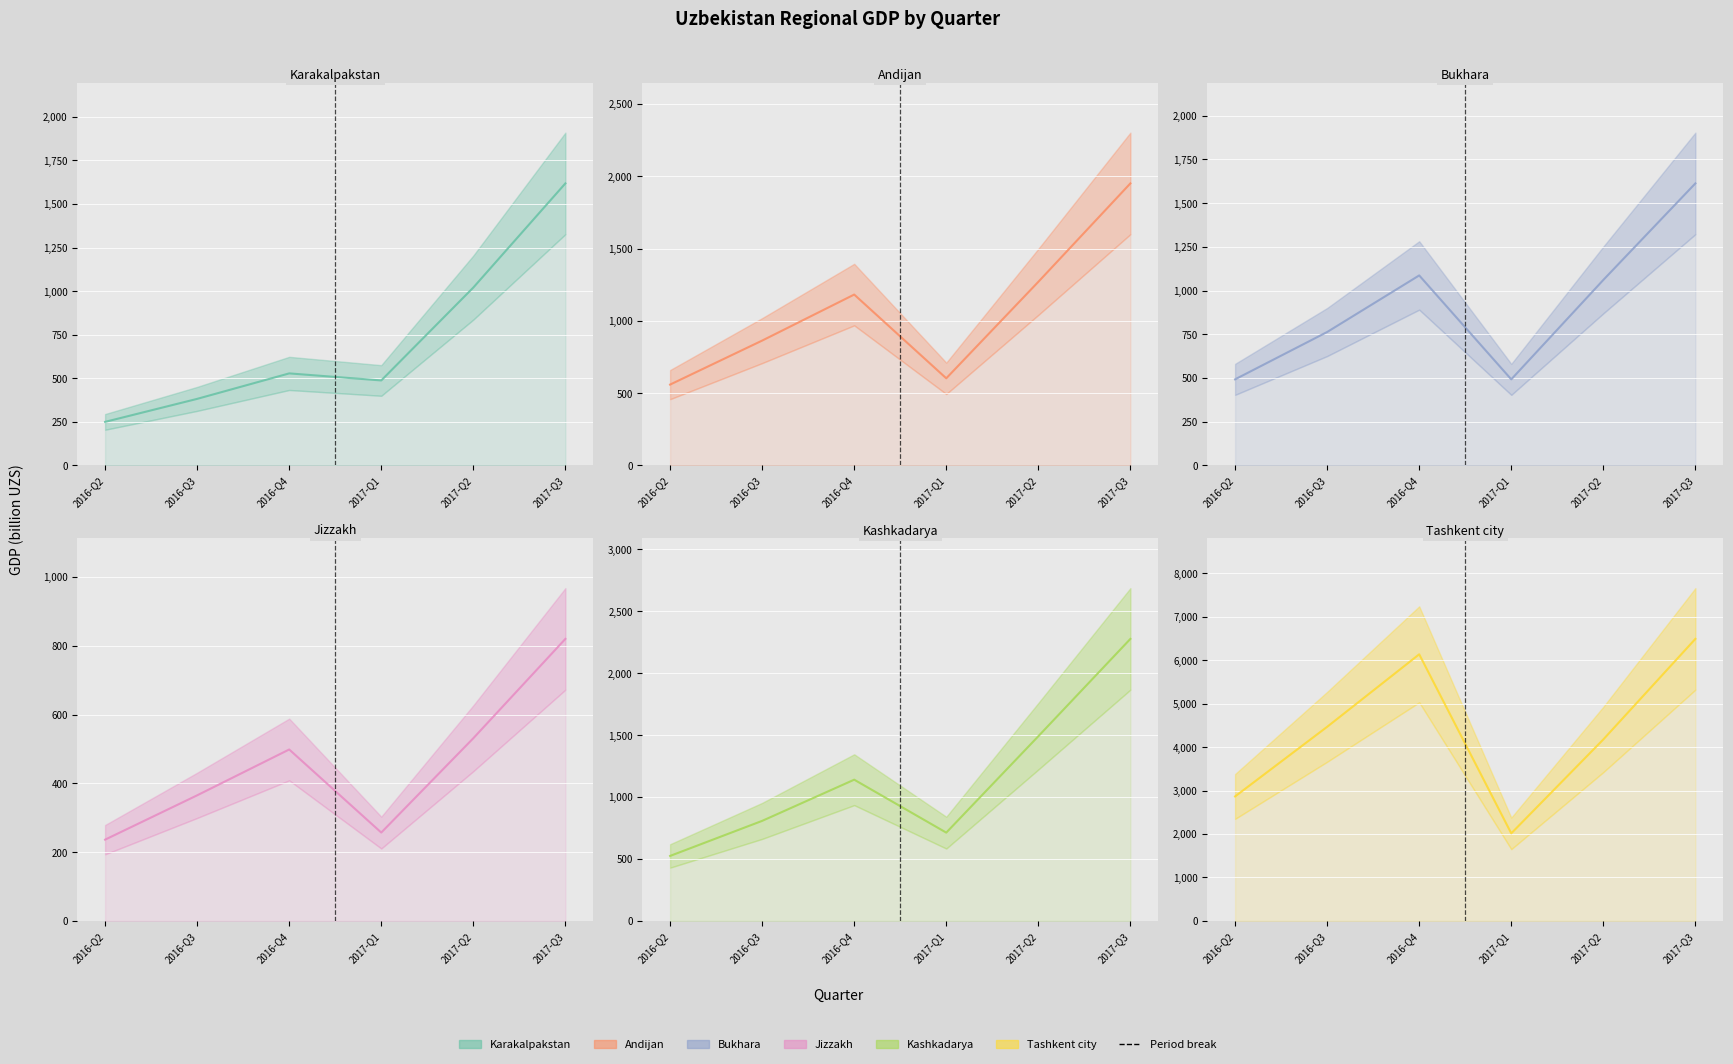

What is the difference between the maximum and minimum values in the Kashkadarya_line series?

1751.6